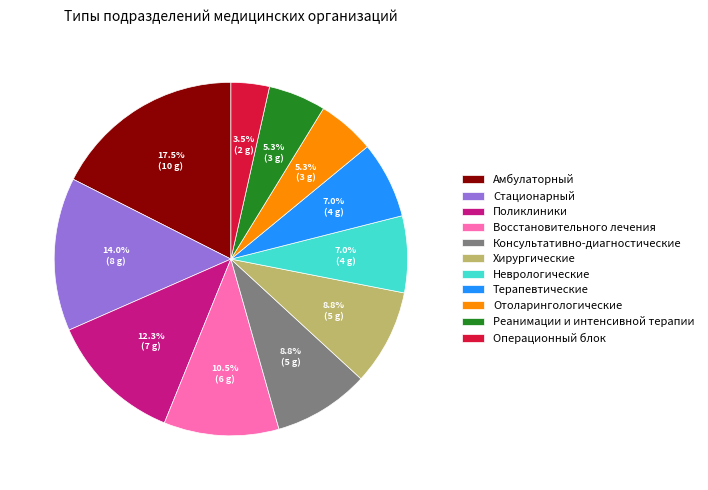

True or false: Терапевтические accounts for 7% of the total.

True